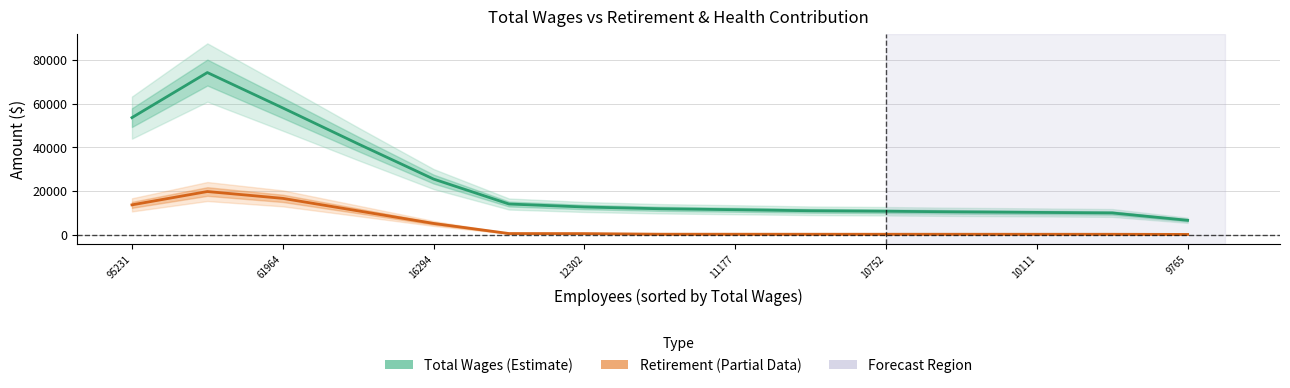

Reading right to left, extract all data points from this chart.

Total Wages: 6605.0	9975.3	10226.0	10460.0	10752.3	10972.3	11454.7	11892.7	12703.3	14068.3	25505.7	41624.0	58120.0	74325.7	53671.0
Retirement & Health: 132.0	199.3	204.3	209.0	215.0	219.7	229.3	238.0	508.0	535.3	5163.0	10926.7	16657.7	19786.7	13678.3